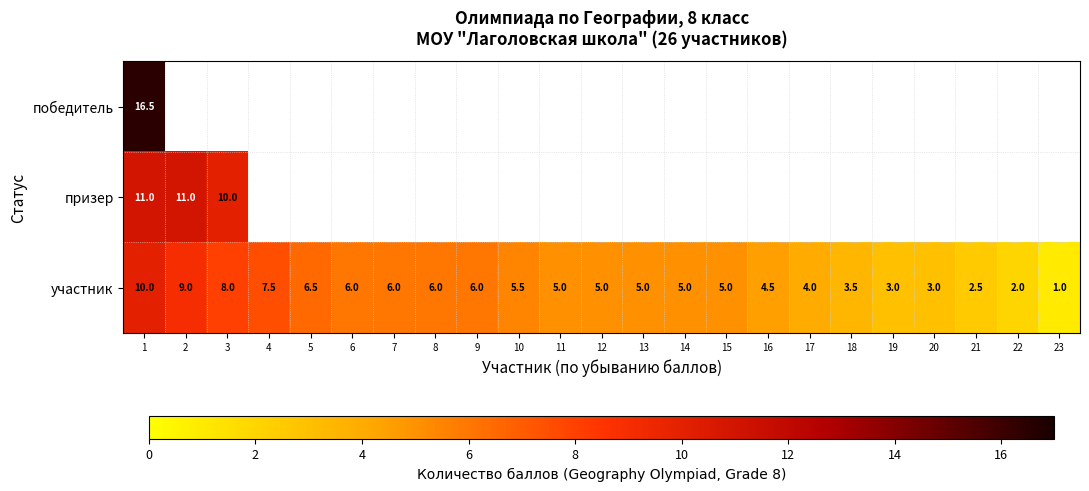

The участник series shows 6.0 at 7. True or false?

True